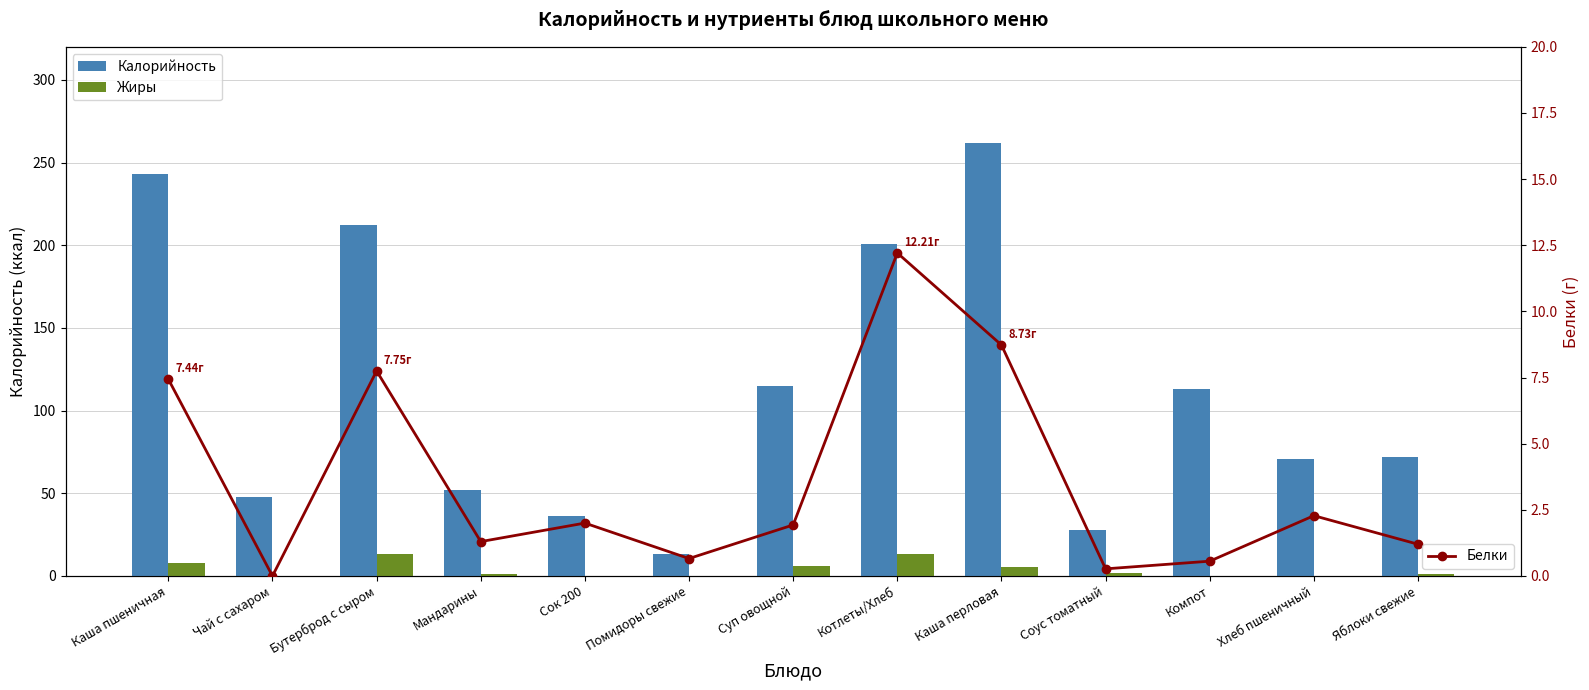

At how many categories does at least one series exceed 206?

3